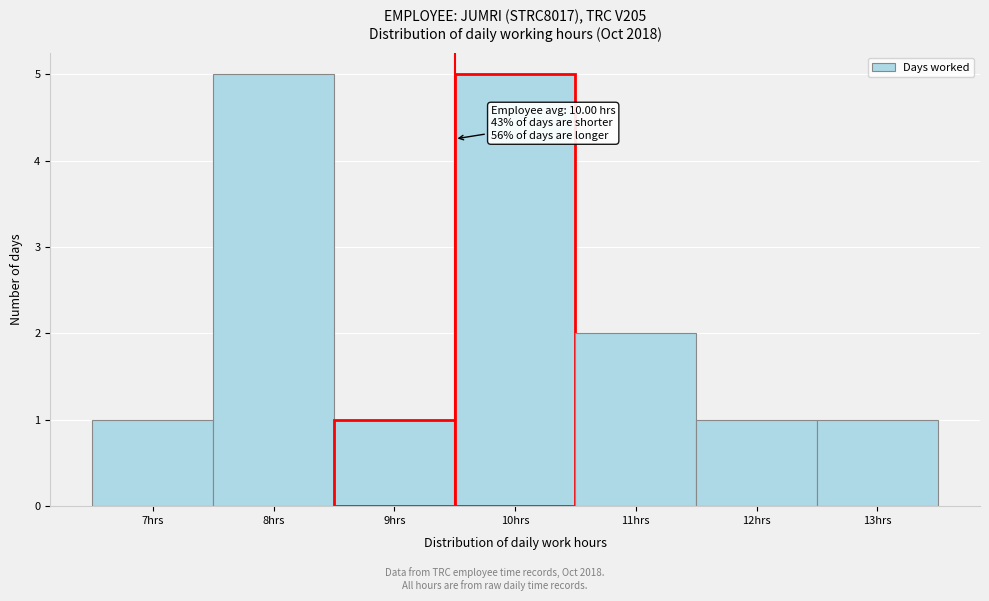

Reading right to left, extract all data points from this chart.

13hrs=1	12hrs=1	11hrs=2	10hrs=5	9hrs=1	8hrs=5	7hrs=1